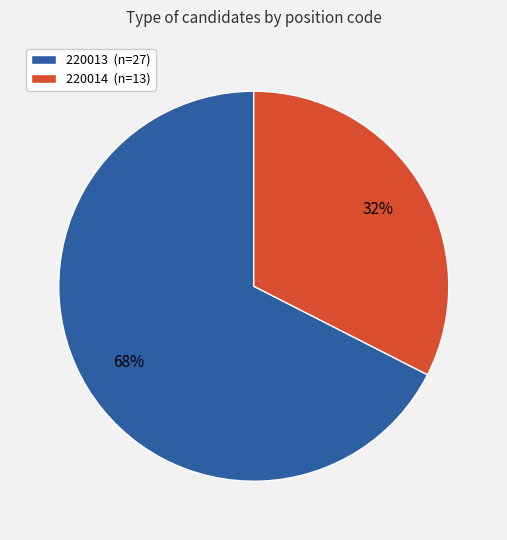

To the nearest percent, what is the average slice percentage?

50%